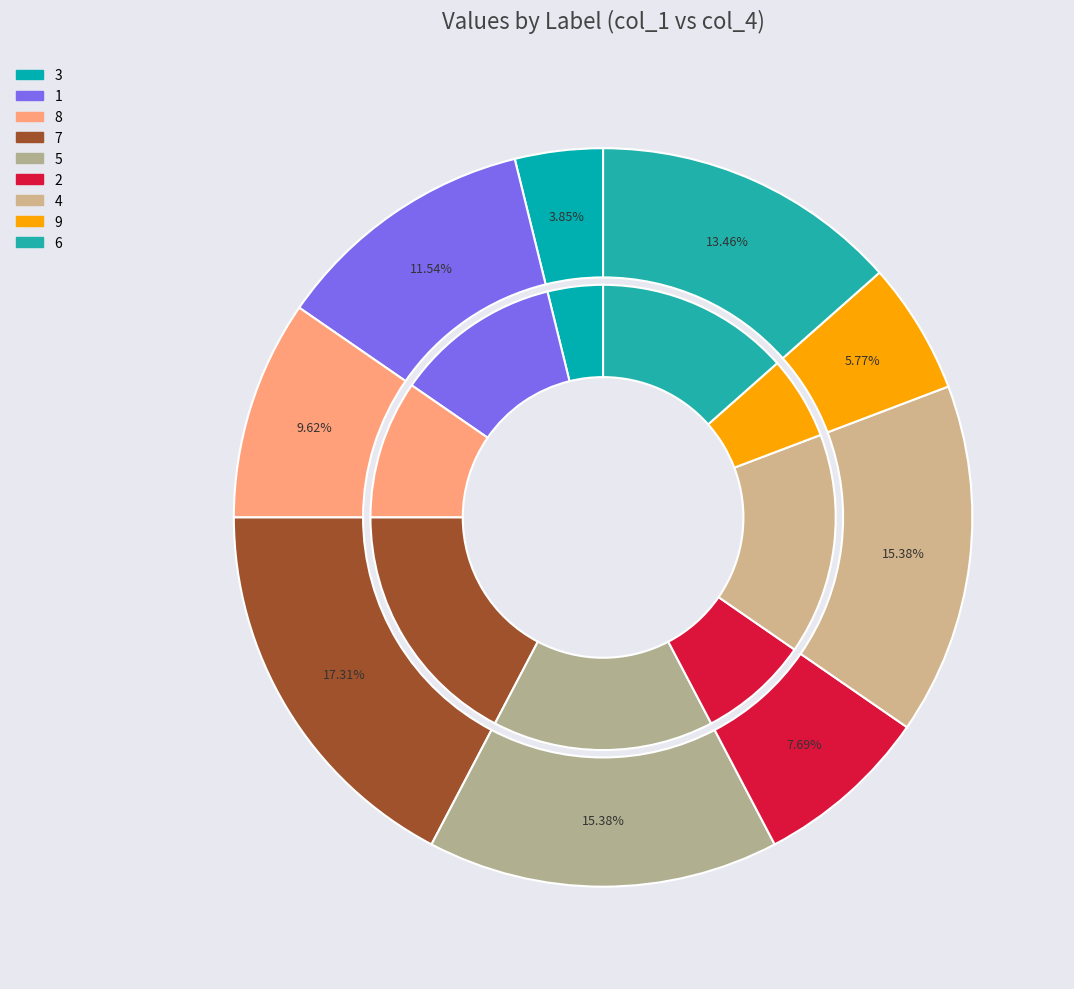

Is it true that 9 is 6% of the pie?

True